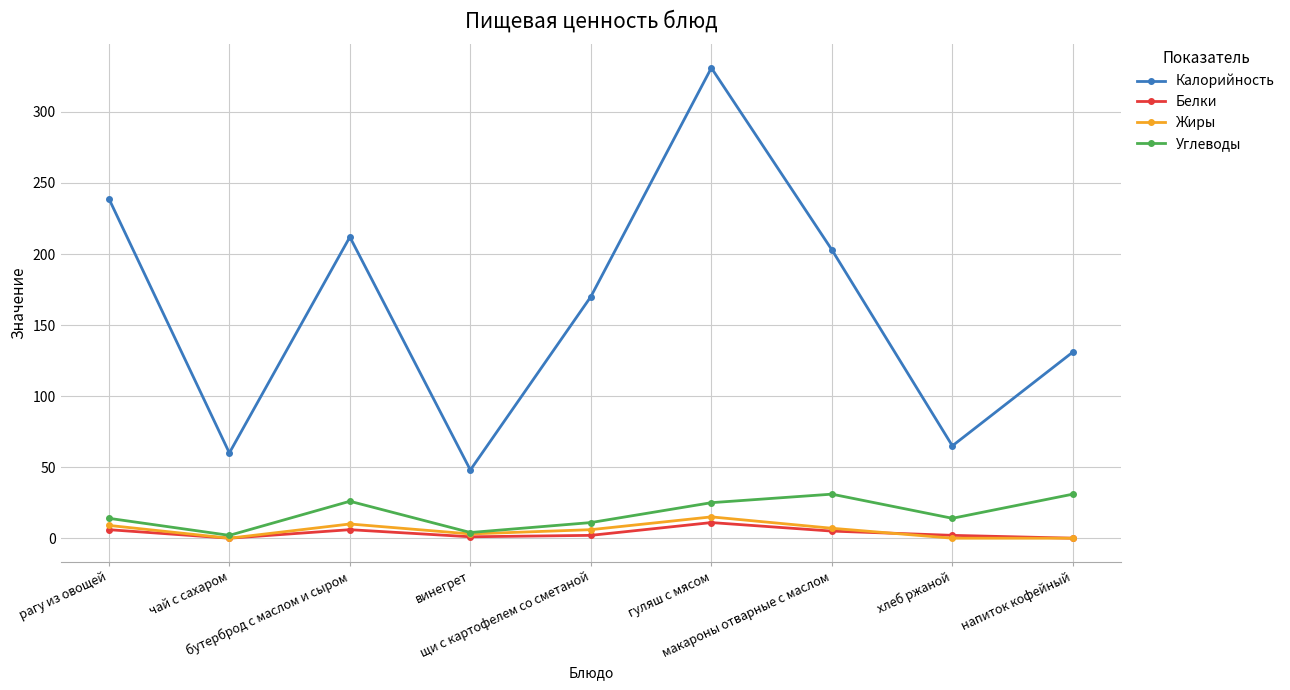

What is the greatest value displayed?

331